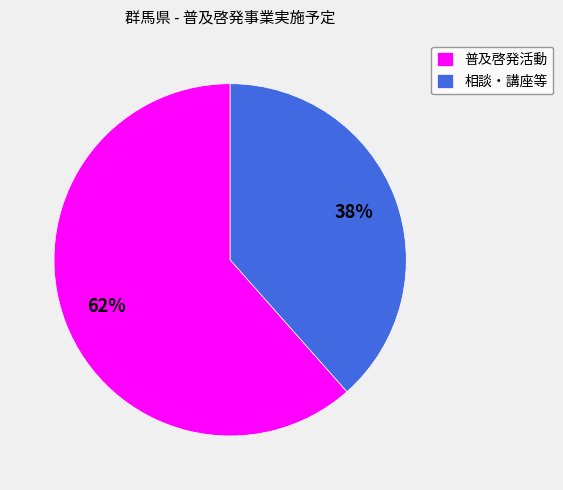

Do 相談・講座等 and 普及啓発活動 together represent more than half of the pie?

Yes